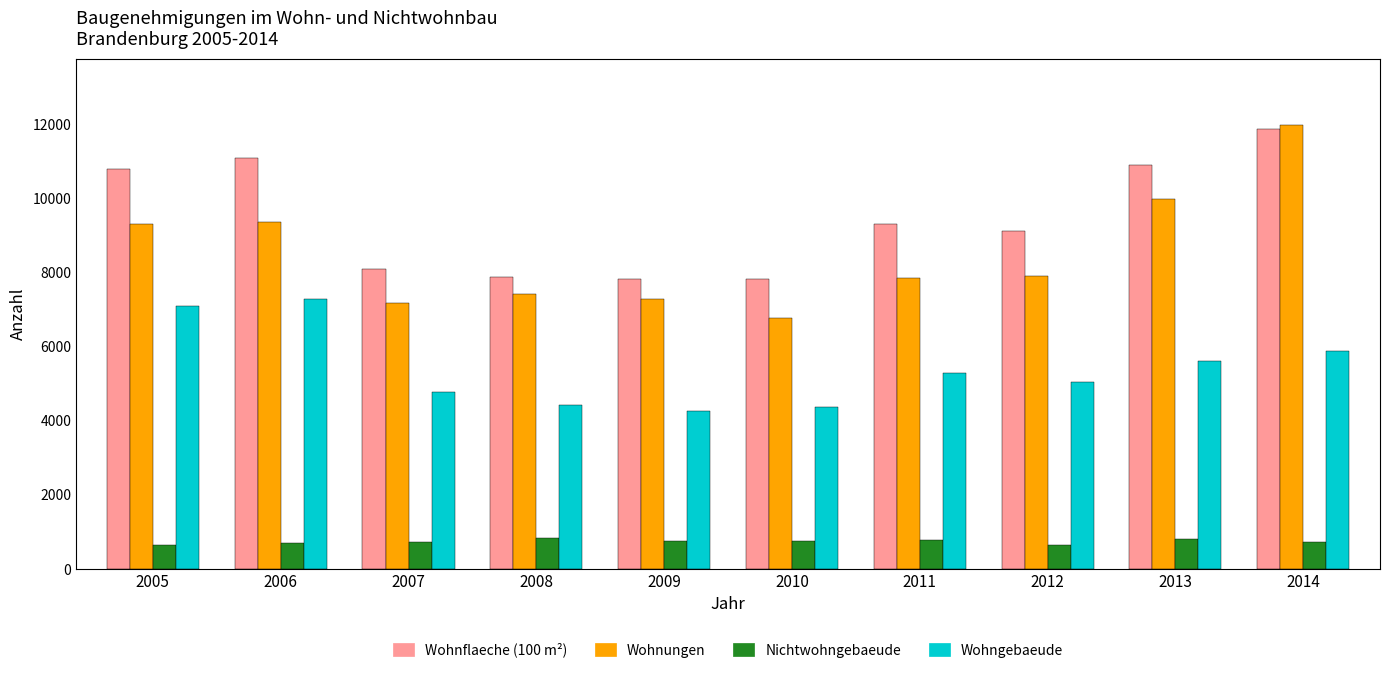

At which category is the sum across all series the highest?

2014